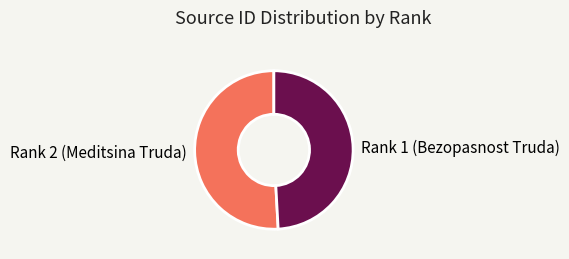

Do Rank 1 (Bezopasnost Truda) and Rank 2 (Meditsina Truda) together represent more than half of the pie?

Yes